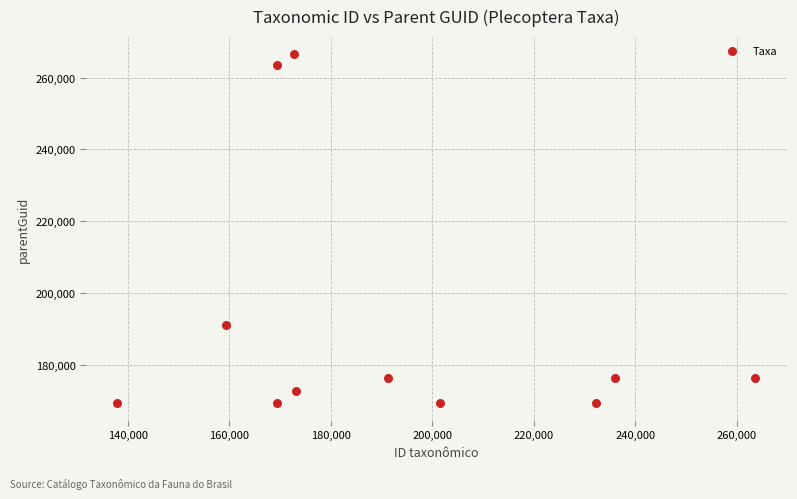

What Y value in the scatter plot is closest to 218015?

191235